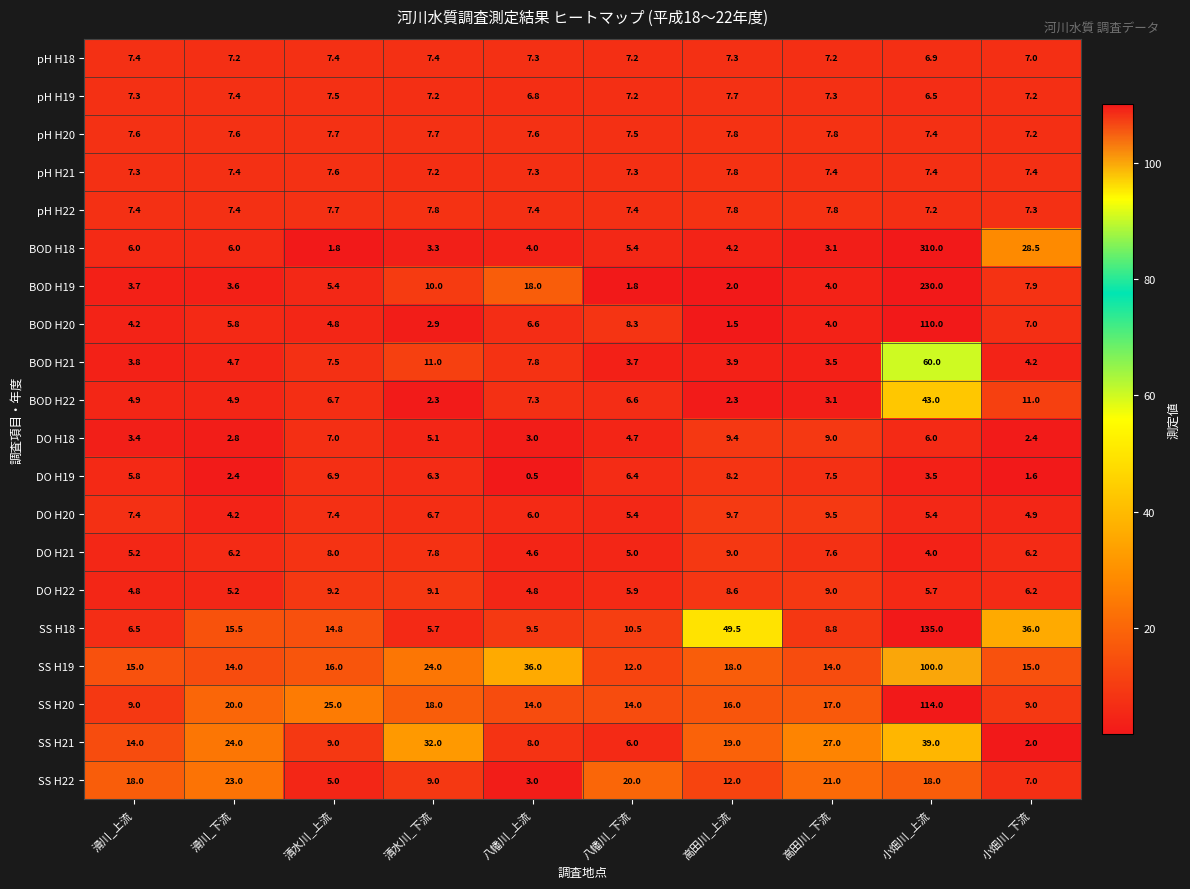

What is the difference between the highest and lowest values at 滑川_下流?

21.6